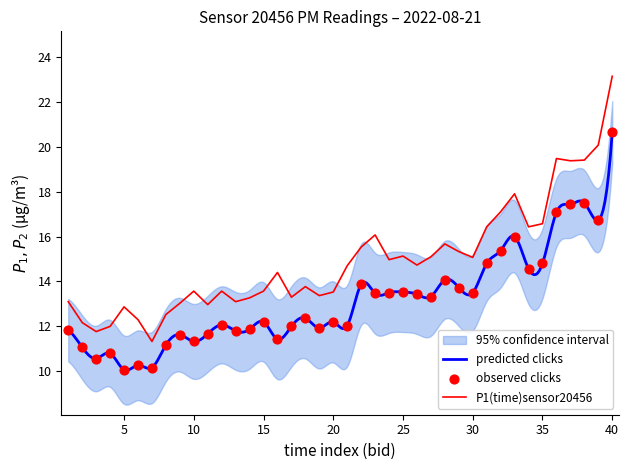

Which series has the widest spread of Y values?

P1